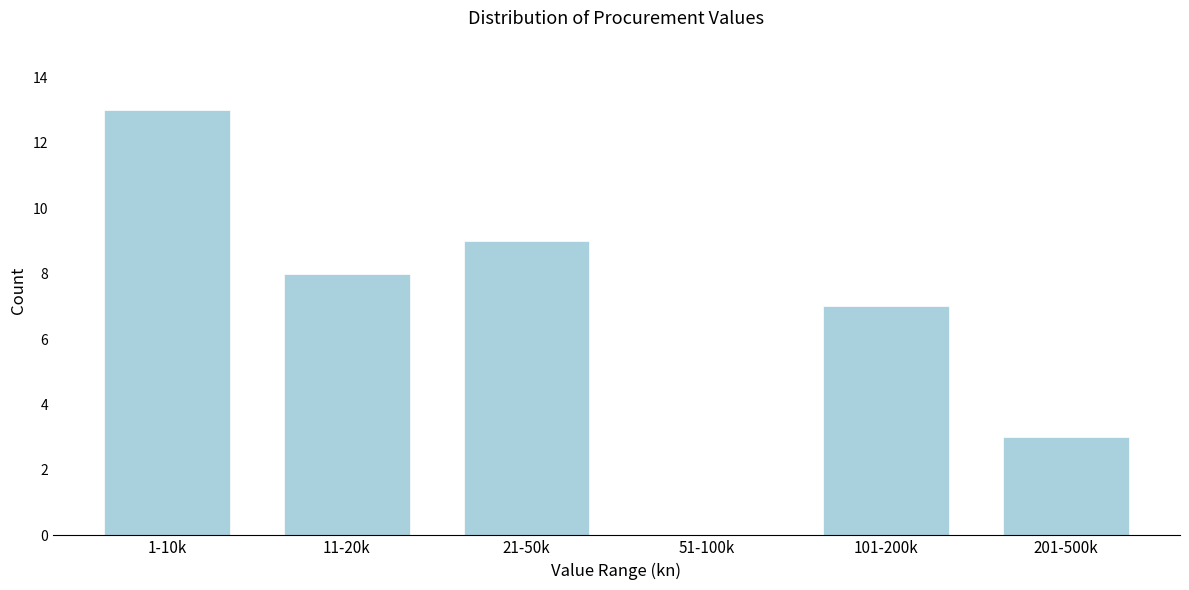

Reading left to right, transcribe all the data shown in this chart.

1-10k=13	11-20k=8	21-50k=9	51-100k=0	101-200k=7	201-500k=3